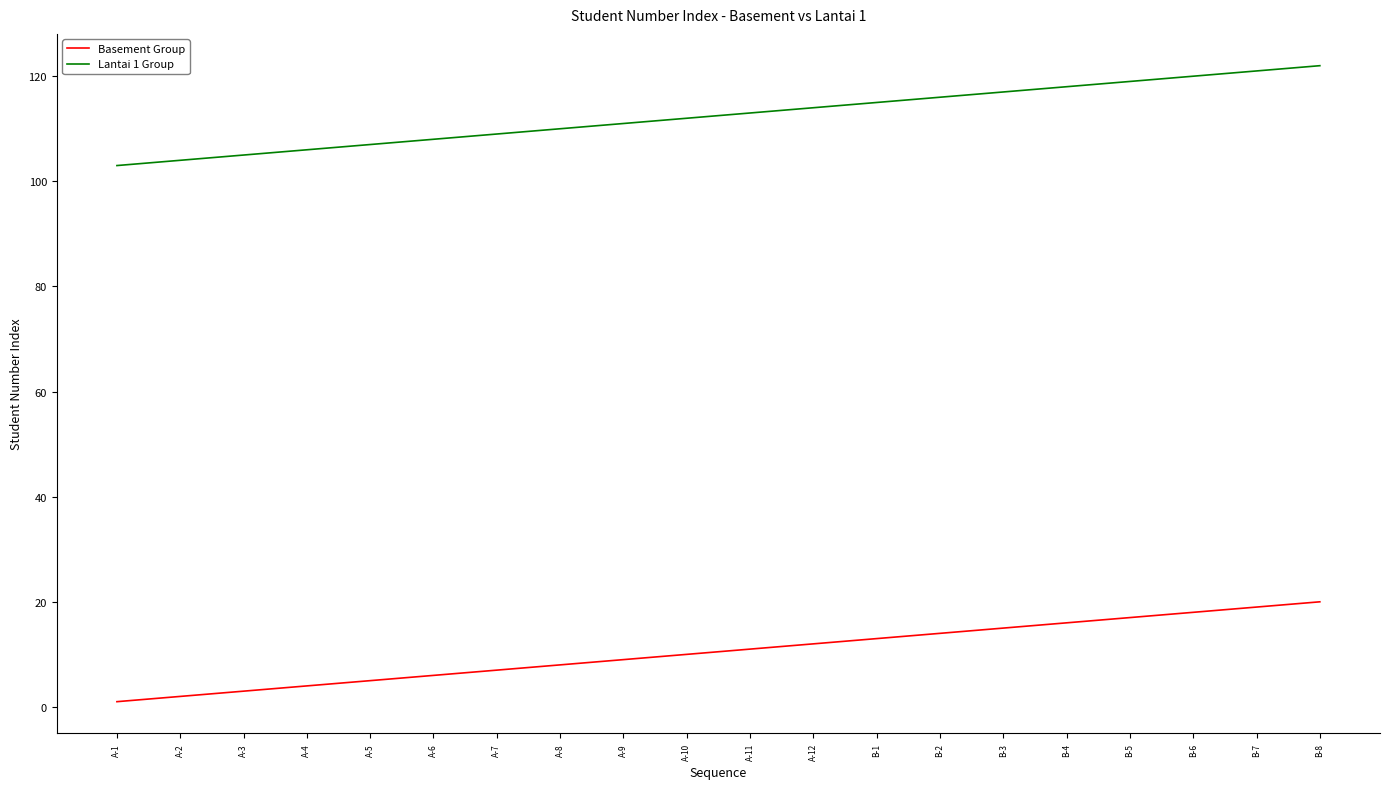

At how many categories does at least one series exceed 47?

20